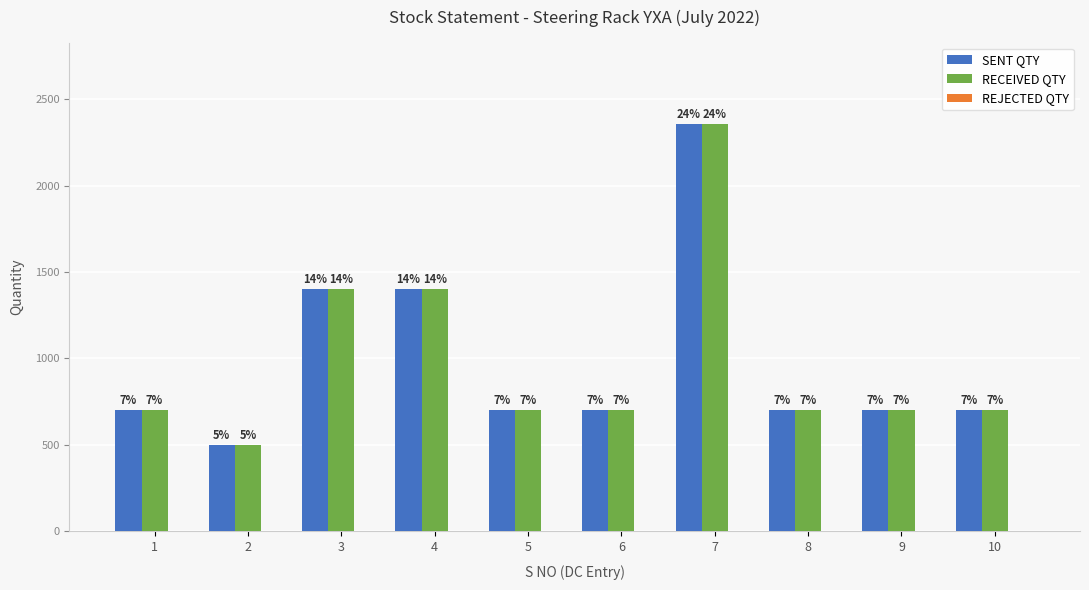

What is the sum of all RECEIVED QTY values?

9855